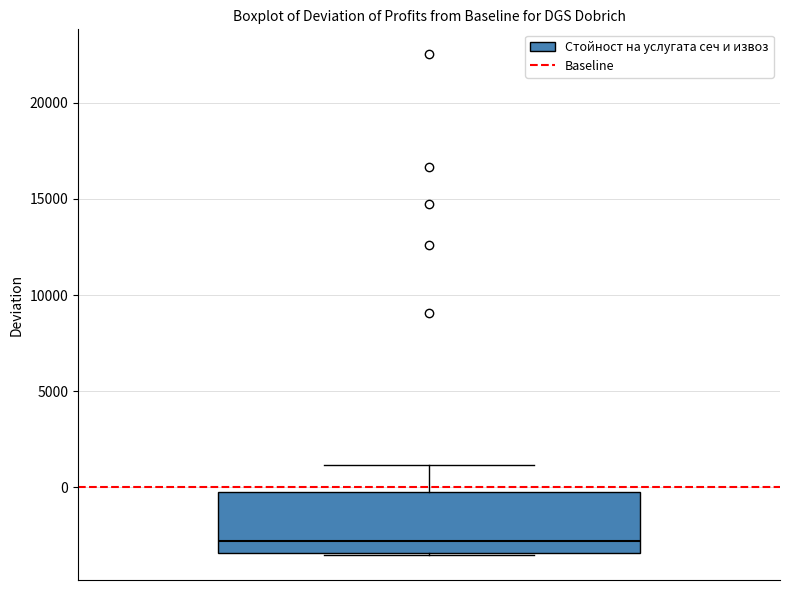

Transcribe this box plot: give where the median line is, the range the box spans, and where the two whiskers end, as read against the y-axis. The values are not printed on the chart, so give them approximately, as read against the axis.

median -3000, box -3500 to -500, whiskers -3500 to 1000